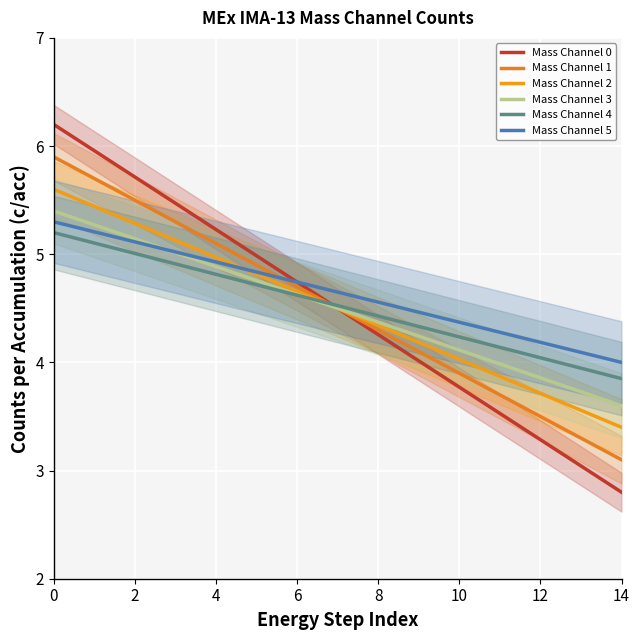

What is the smallest value displayed?

2.8